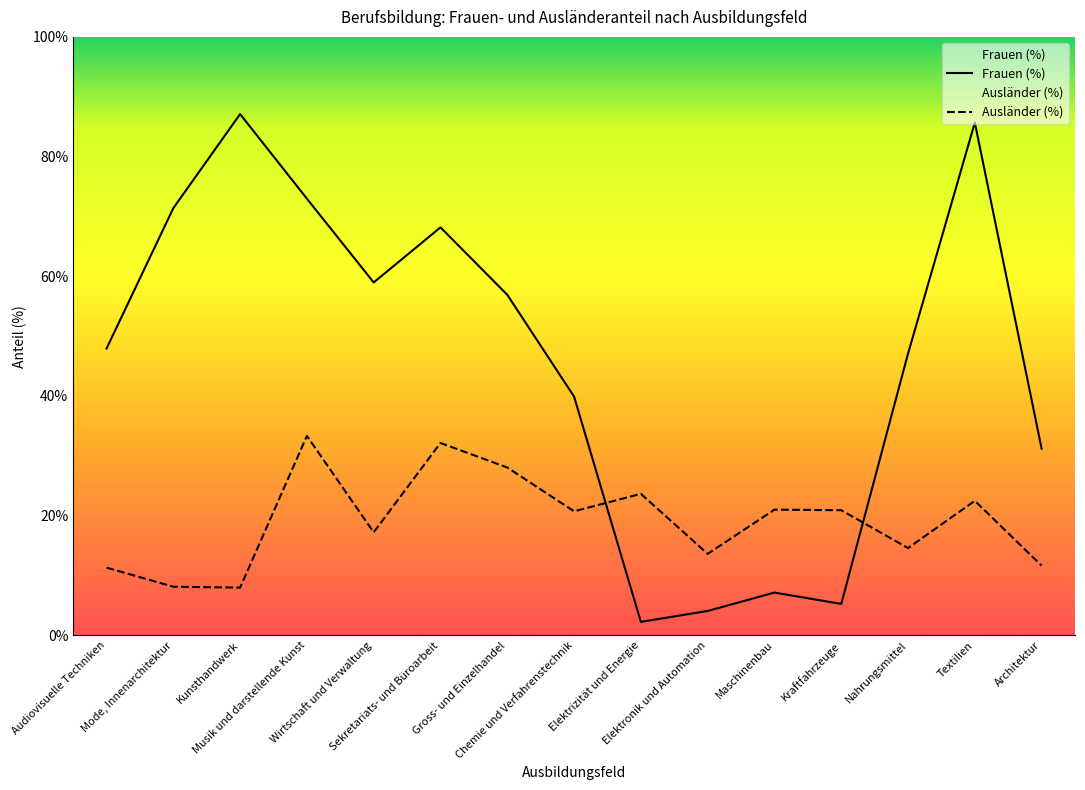

Count the number of categories in the chart.

15